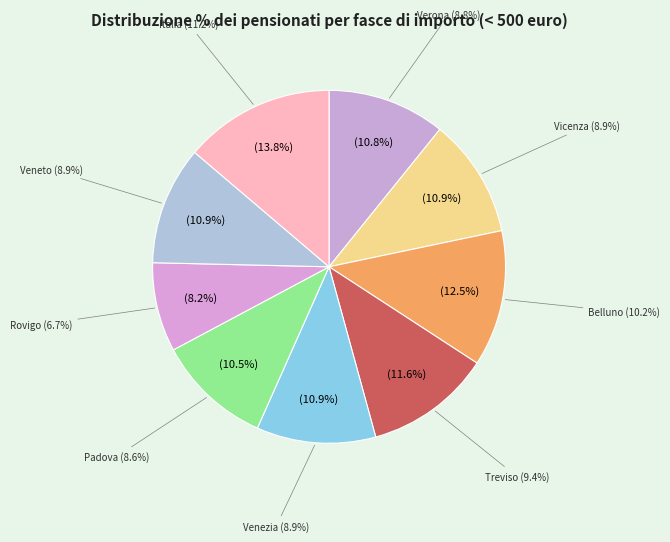

What is the largest slice in the pie chart?

Italia